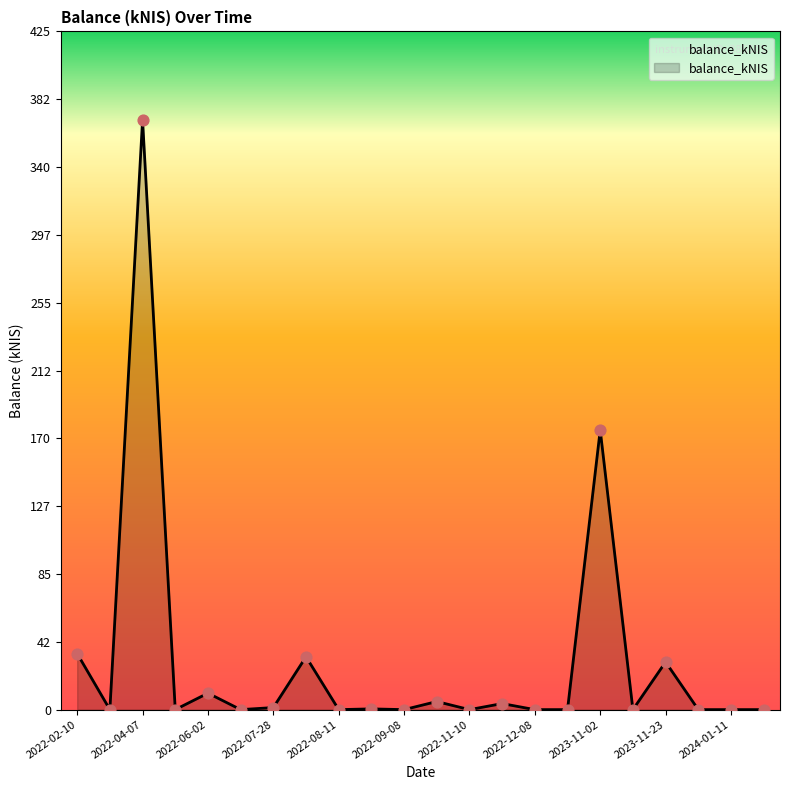

What is the difference between the maximum and minimum values?

369.5